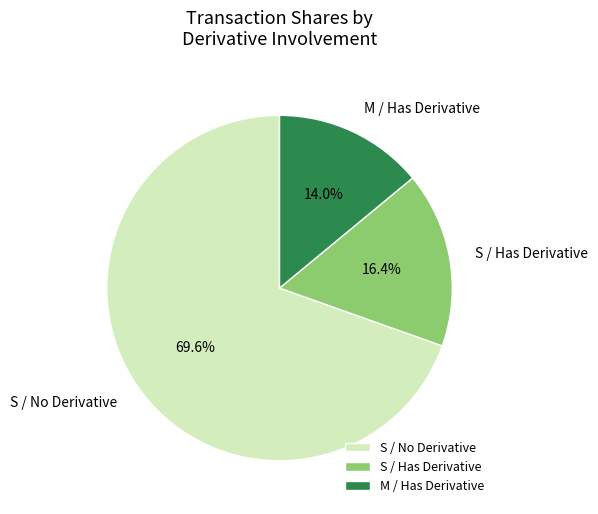

Is there a majority slice in this chart?

Yes